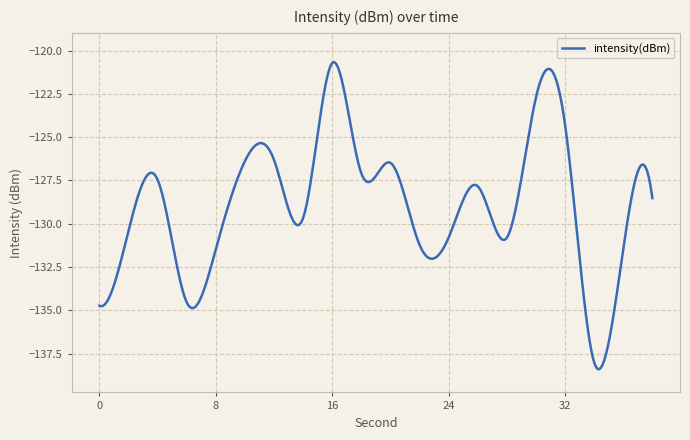

What is the maximum value shown in the chart?

-120.7